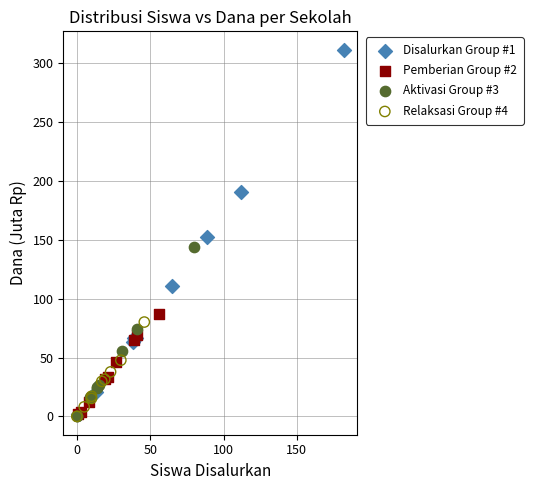

What are all the series names shown in the legend?

Disalurkan Group #1, Pemberian Group #2, Aktivasi Group #3, Relaksasi Group #4